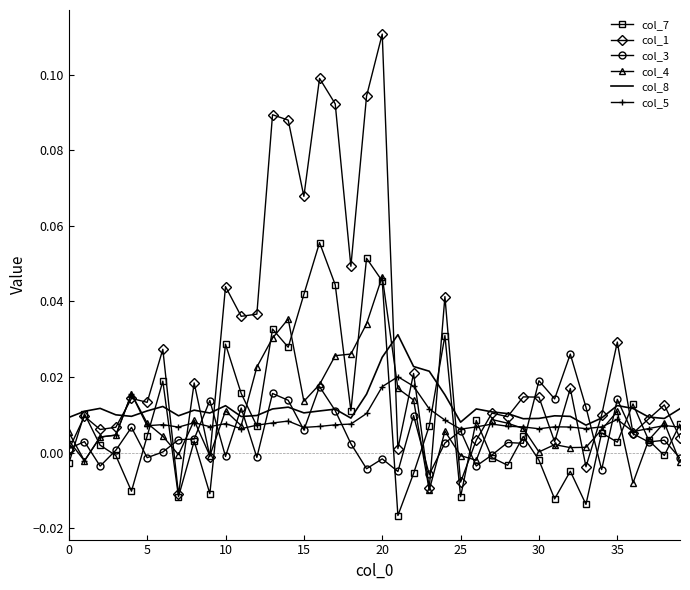

List the series in order of their peak value, highest first.

col_1, col_7, col_4, col_8, col_3, col_5